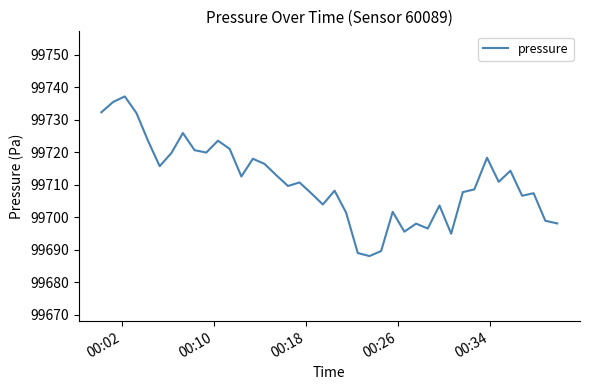

How many values exceed 99710?

20